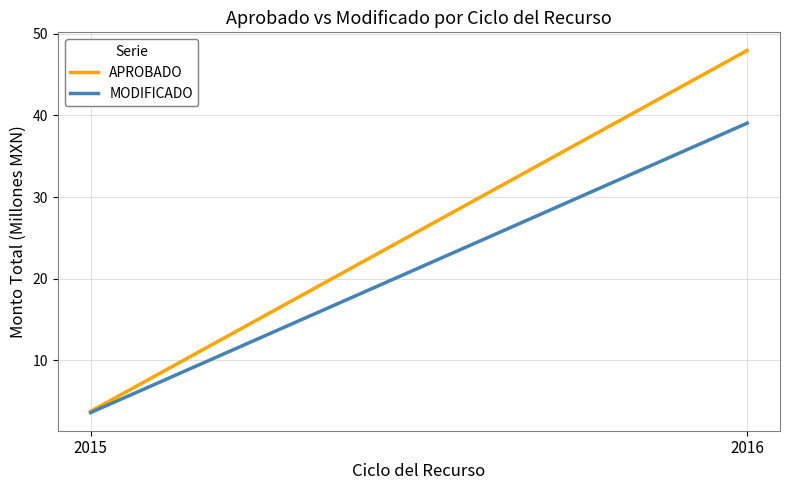

Which category has the highest value across all series?

2016